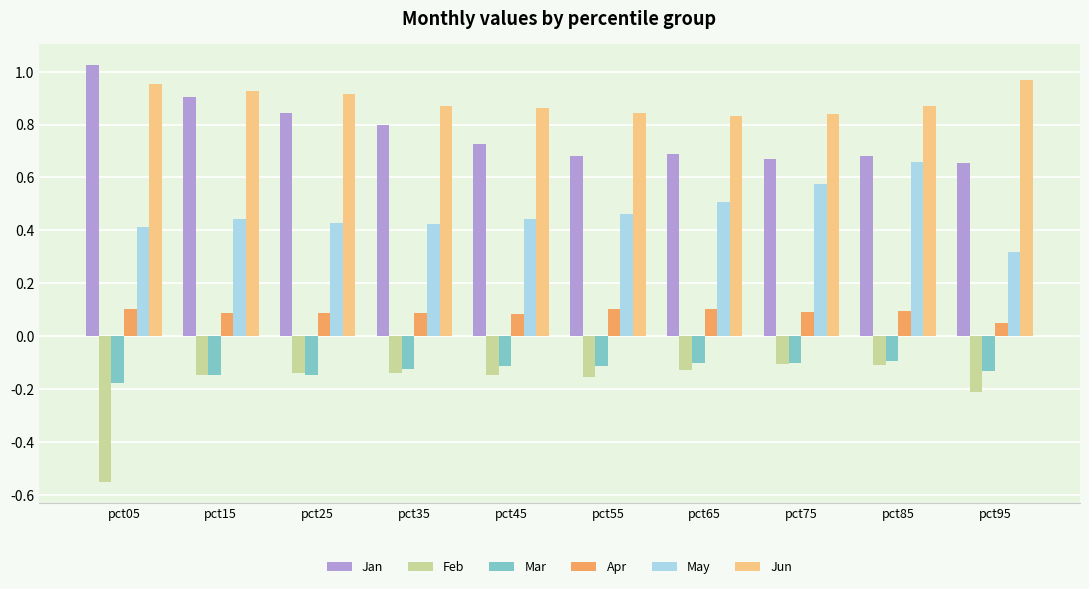

Which series has the largest total across all categories?

Jun